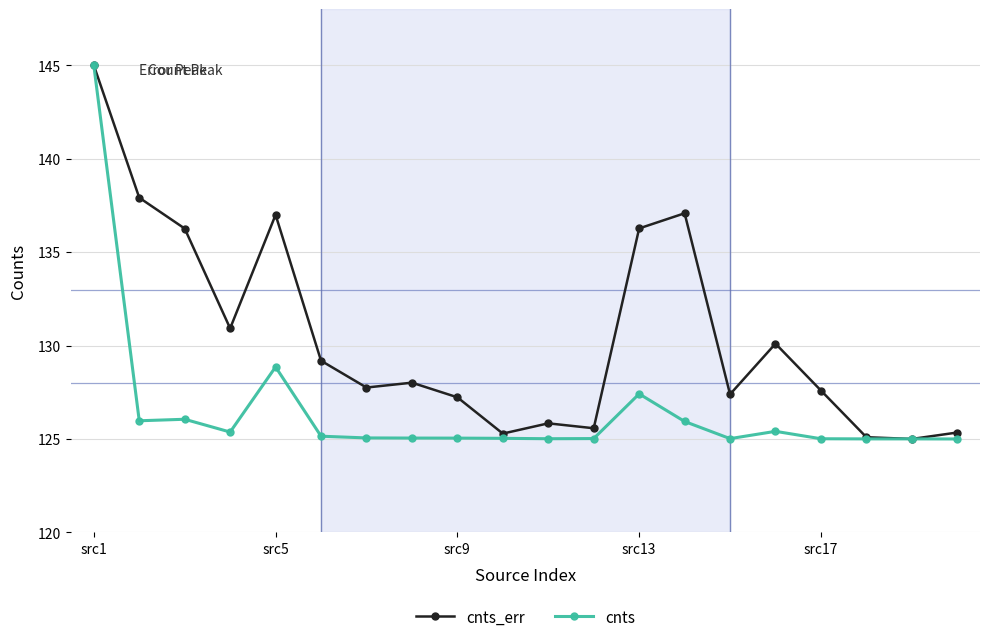

Rank the series by their average value, from highest to lowest.

cnts_err, cnts